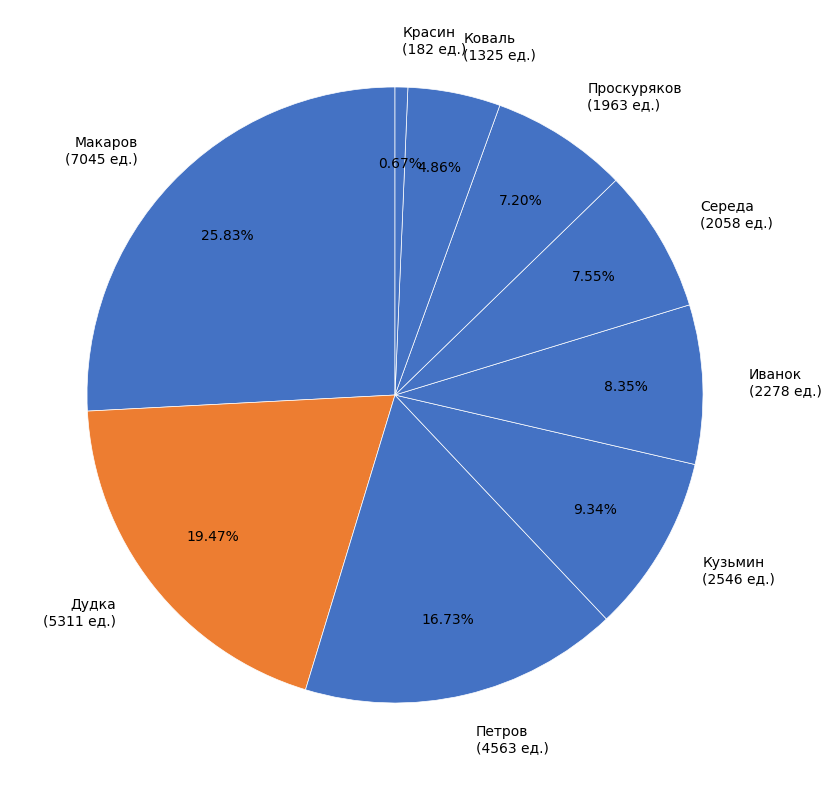

What is the ratio of the value at Иванок to the value at Макаров?

0.3